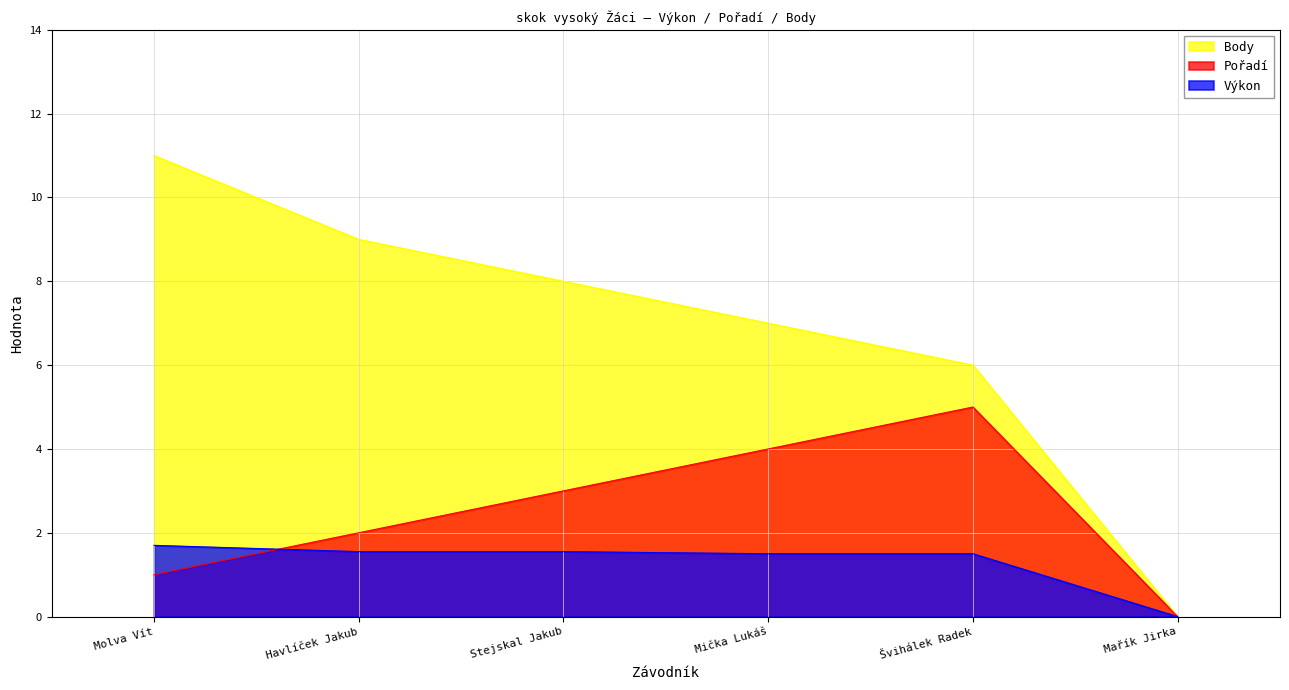

What is the value of the Body point at the 1st from the left?

11.0